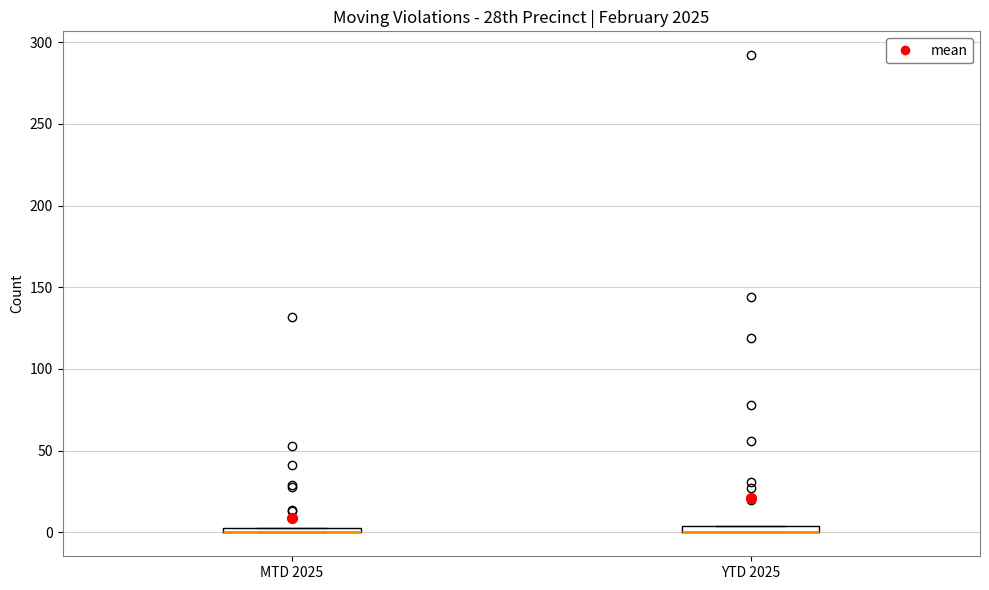

Where is the upper edge of the box for YTD 2025 on the y-axis? The values are not printed on the chart, so give them approximately, as read against the axis.

5